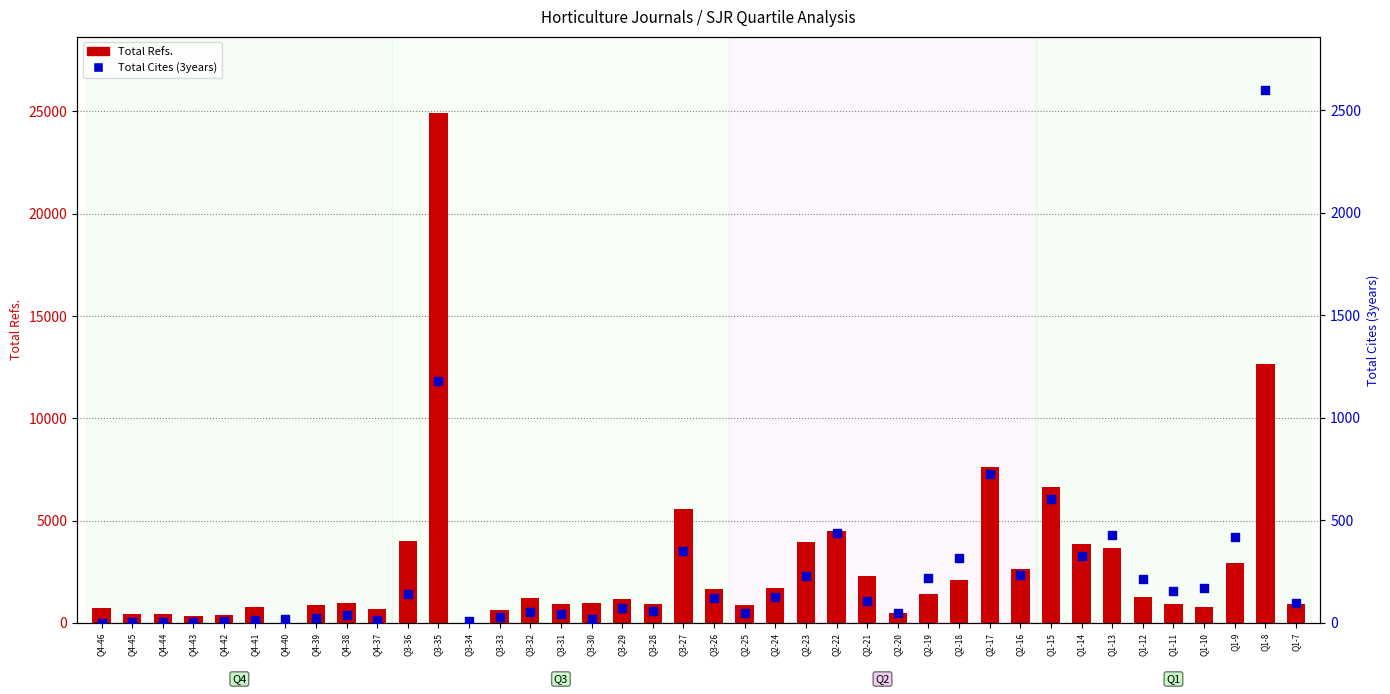

Which series has the largest Y range (max minus min)?

Total Refs.